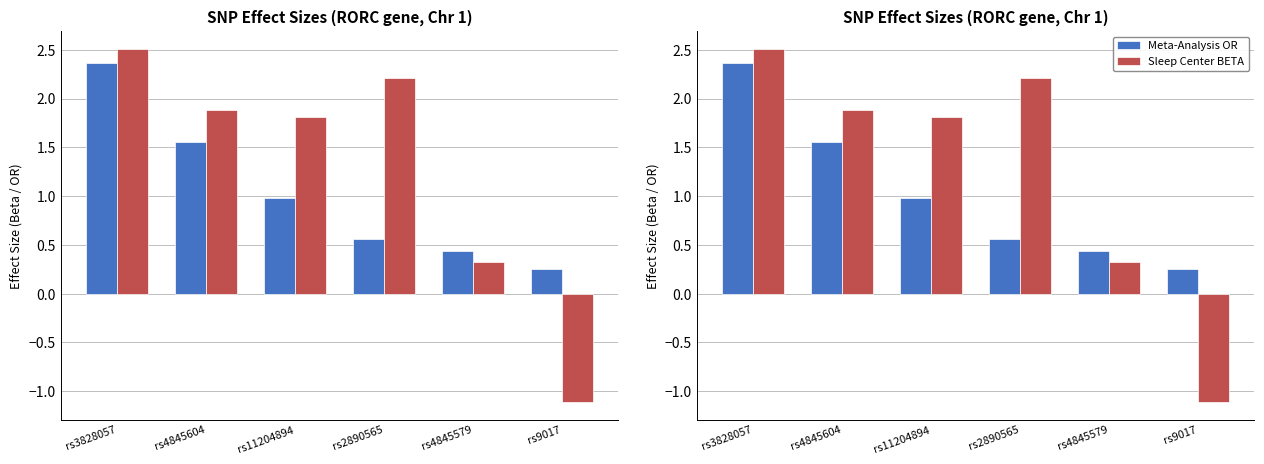

What is the label of the 6th bar from the left?

rs9017